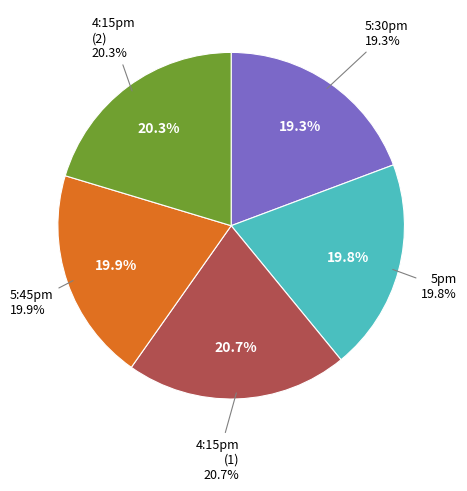

The 4:15pm slice represents 21% of the pie. True or false?

True